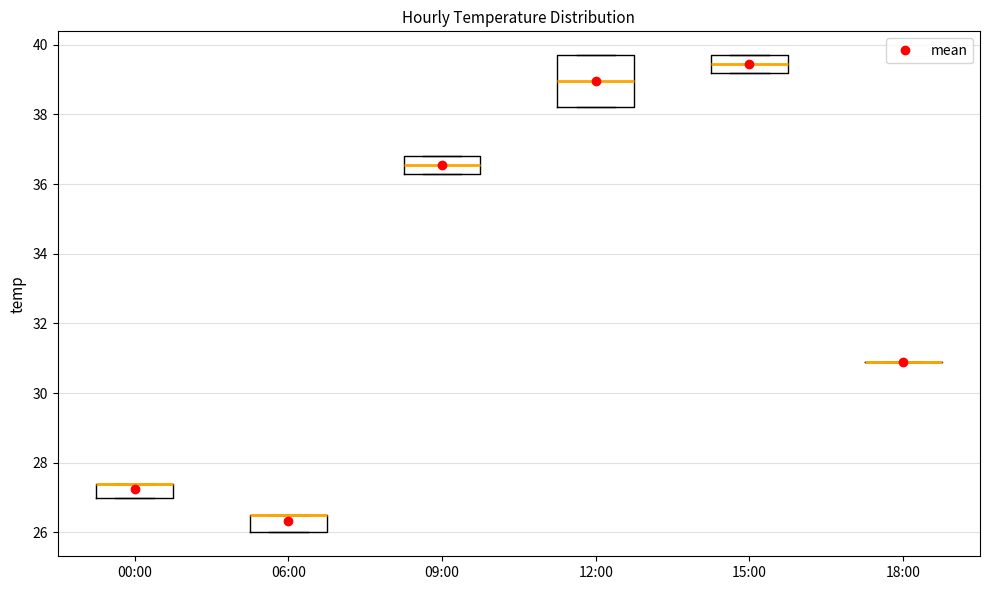

Reading left to right, transcribe this box plot: for each box, give where its median line is, the range the box spans, and where its two whiskers end, as read against the y-axis. The values are not printed on the chart, so give them approximately, as read against the axis.

00:00: median 27.4 (drawn on the box's upper edge), box 27.0 to 27.4, whiskers 27.0 to 27.4
06:00: median 26.6 (drawn on the box's upper edge), box 26.0 to 26.6, whiskers 26.0 to 26.6
09:00: median 36.6, box 36.4 to 36.8, whiskers 36.4 to 36.8
12:00: median 39.0, box 38.2 to 39.8, whiskers 38.2 to 39.8
15:00: median 39.4, box 39.2 to 39.8, whiskers 39.2 to 39.8
18:00: box collapsed to a line at 31.0, whiskers 31.0 to 31.0